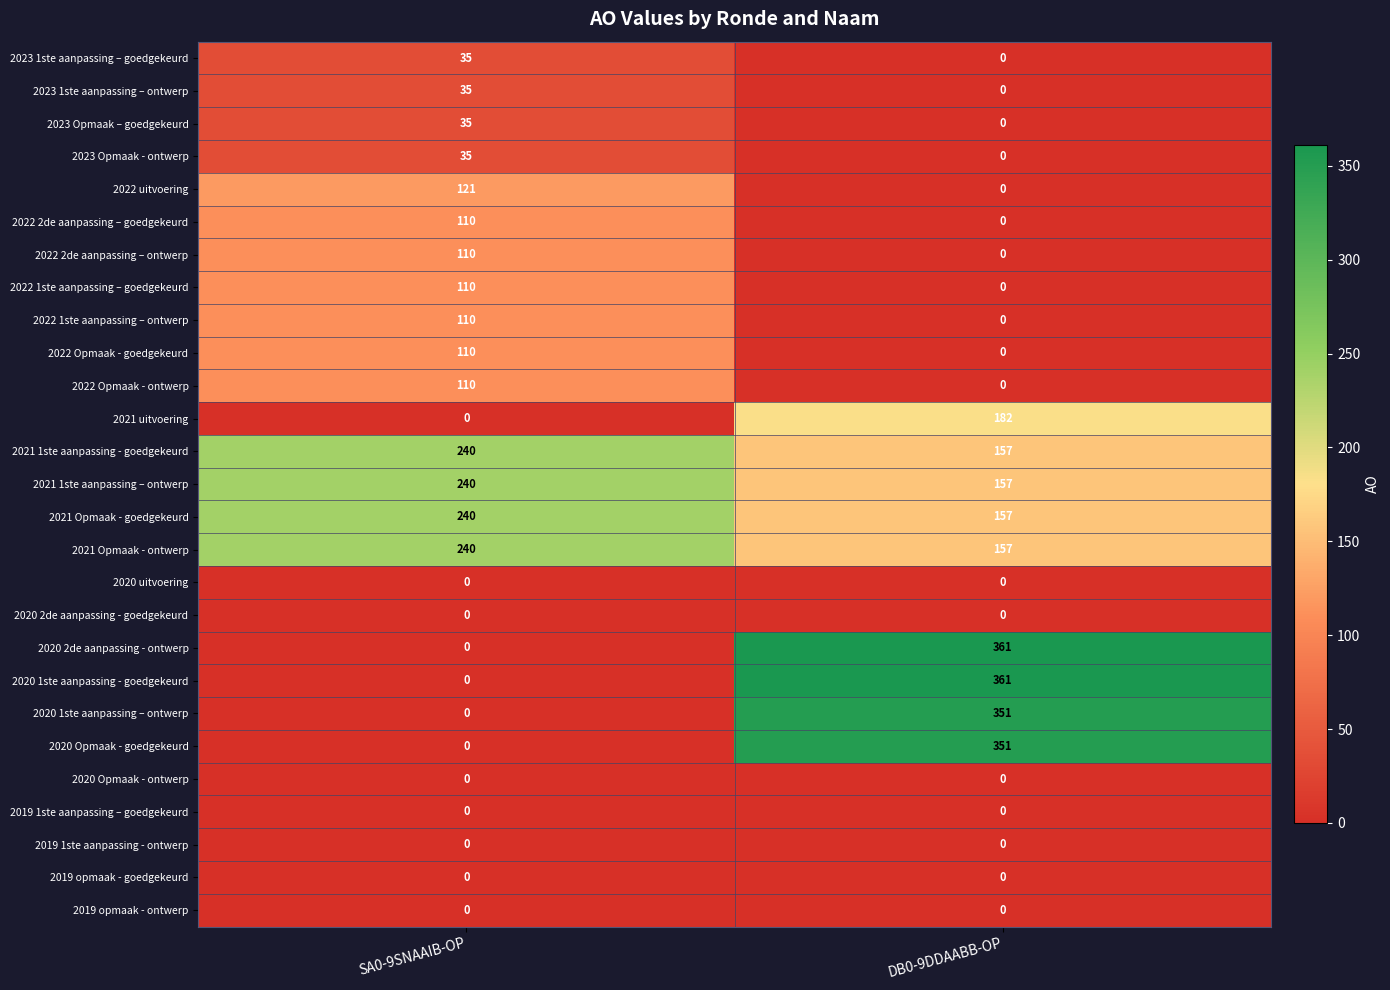

Rank the categories by 2023 Opmaak - ontwerp value from highest to lowest.

SA0-9SNAAIB-OP, DB0-9DDAABB-OP